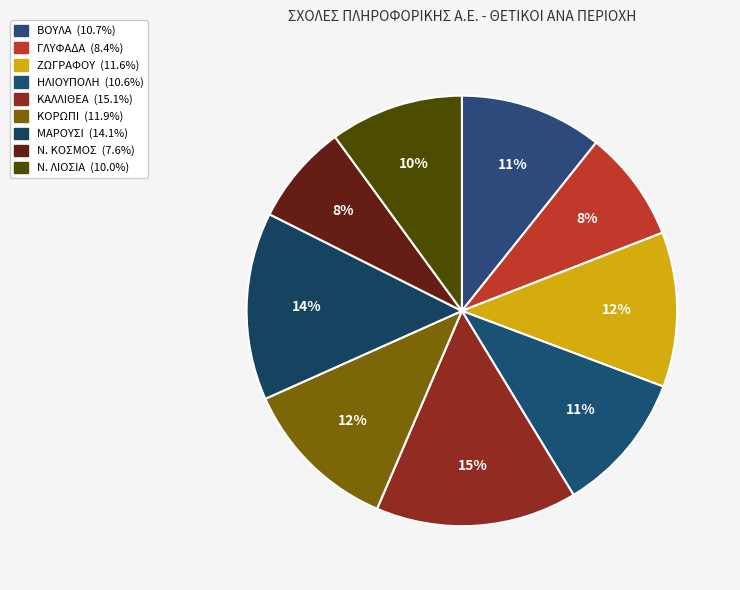

Count the number of slices in the pie.

9